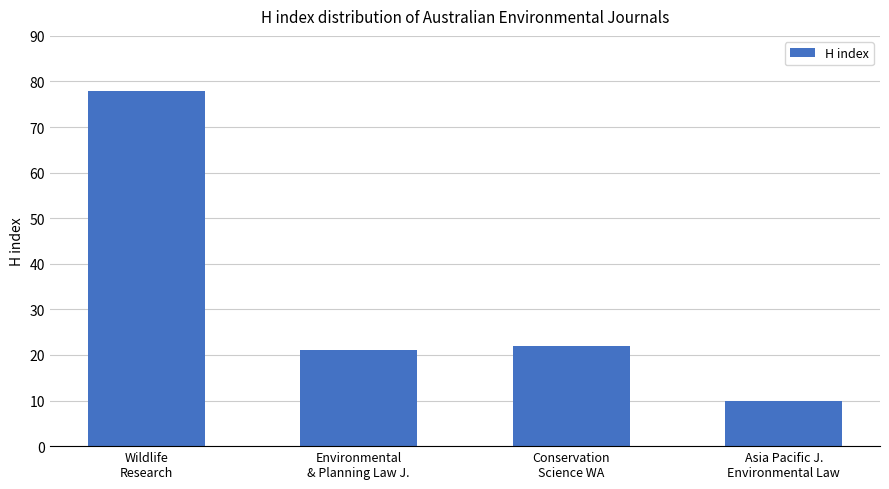

The chart shows a value of 32 at Conservation
Science WA. True or false?

False